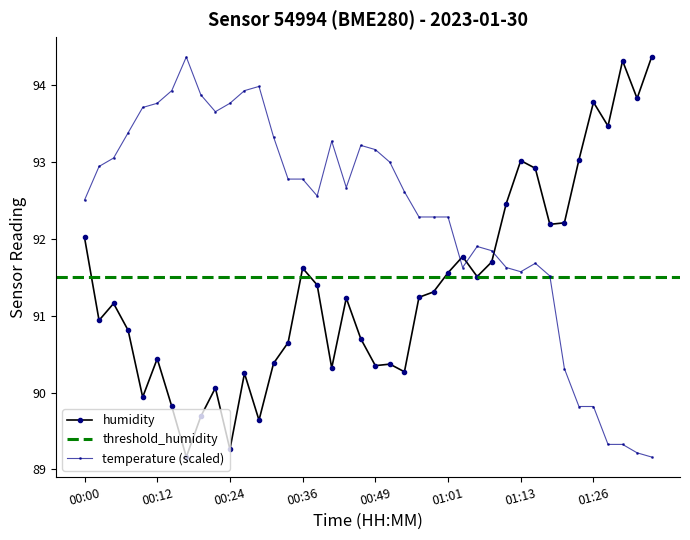

True or false: temperature (scaled) and humidity cross at least once.

True